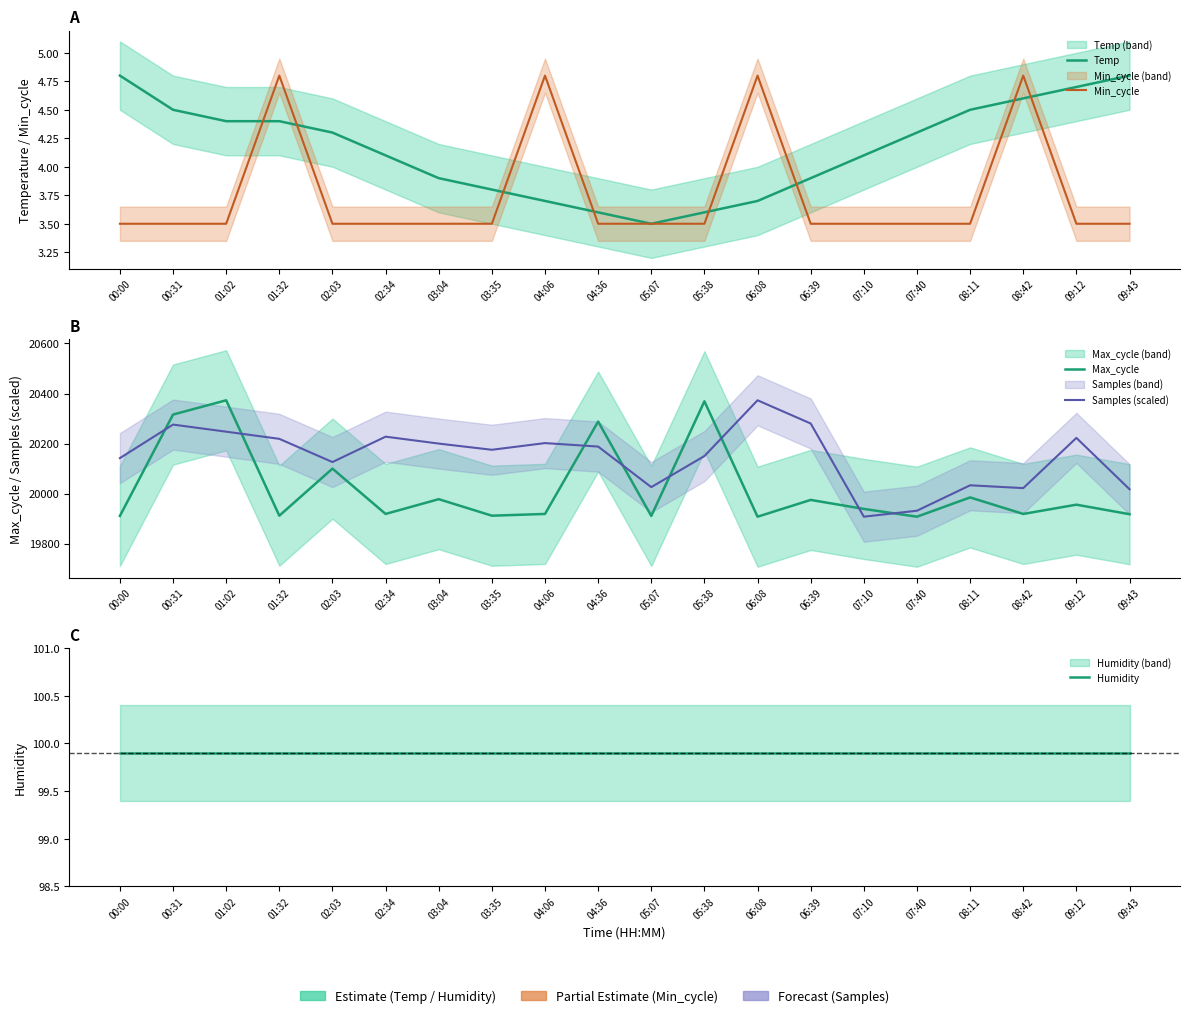

What is the highest value of the Max_cycle series?

20373.0